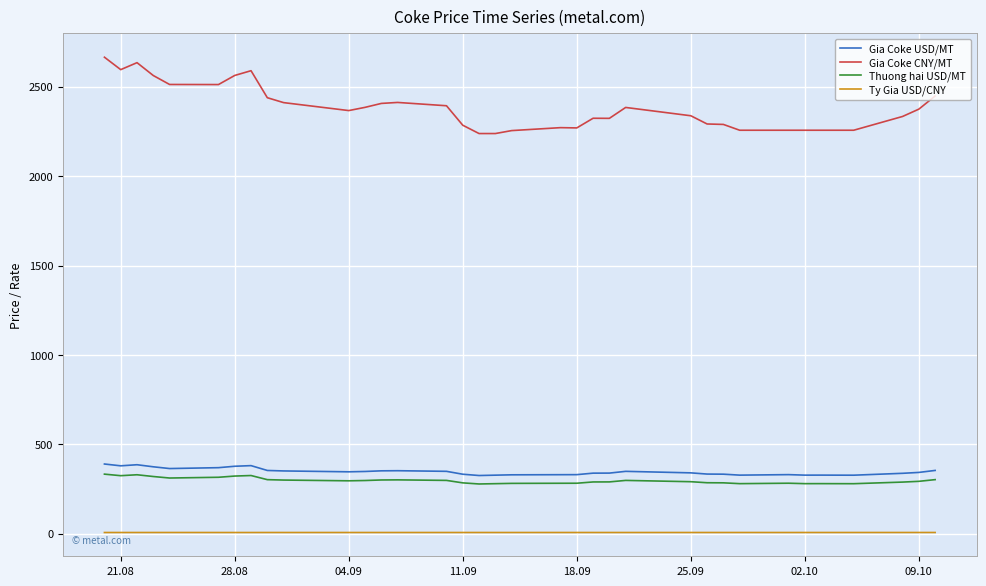

What is the greatest value displayed?

2665.5